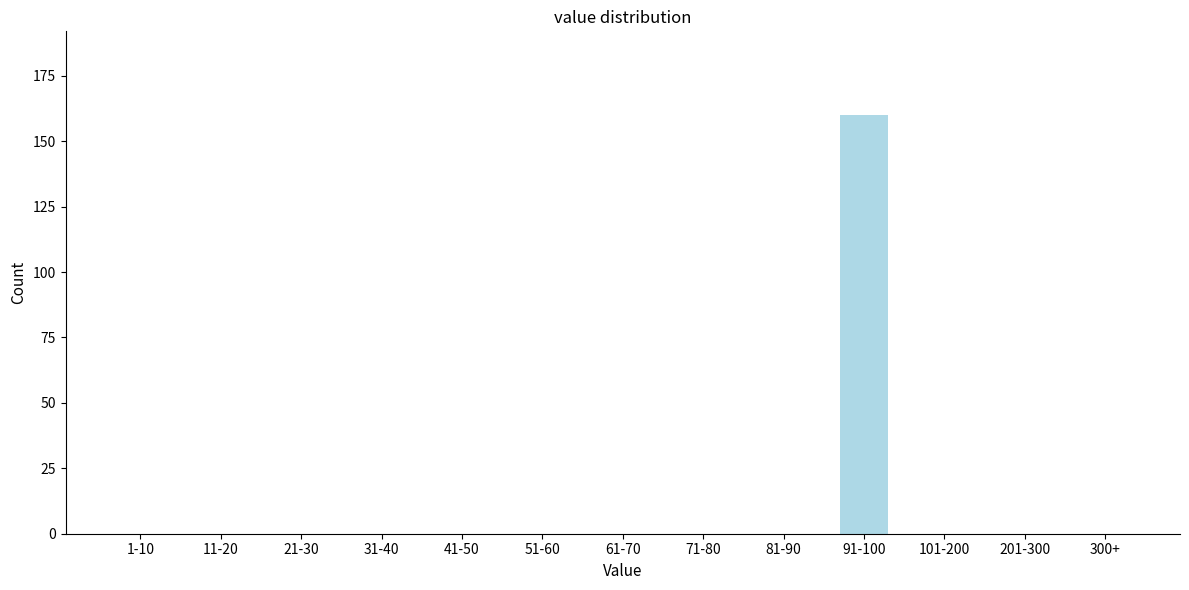

Reading right to left, what are all the values shown in this chart?

300+=0	201-300=0	101-200=0	91-100=160	81-90=0	71-80=0	61-70=0	51-60=0	41-50=0	31-40=0	21-30=0	11-20=0	1-10=0